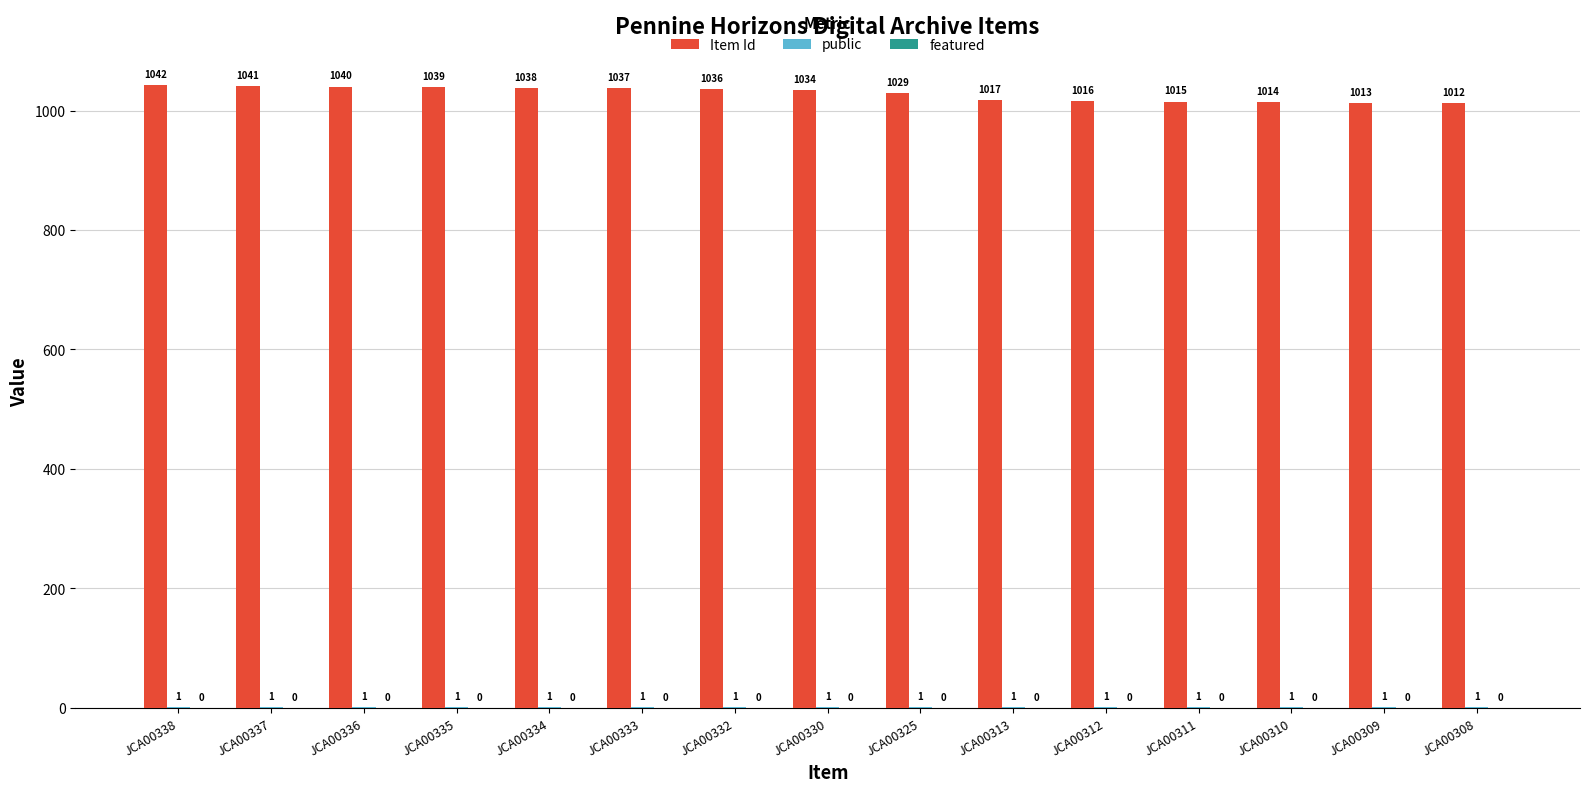

Read the Item Id value at JCA00338, to the nearest 5.

1040